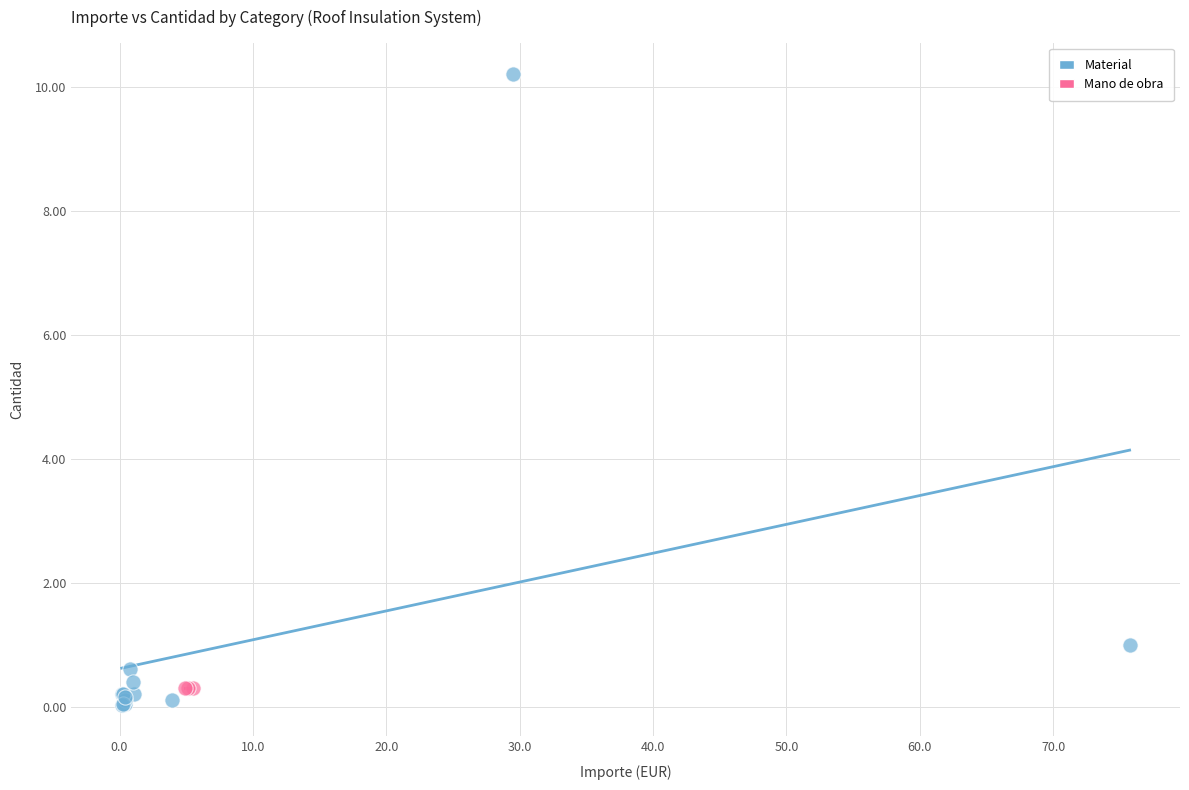

Which series reaches the maximum Y coordinate?

Material